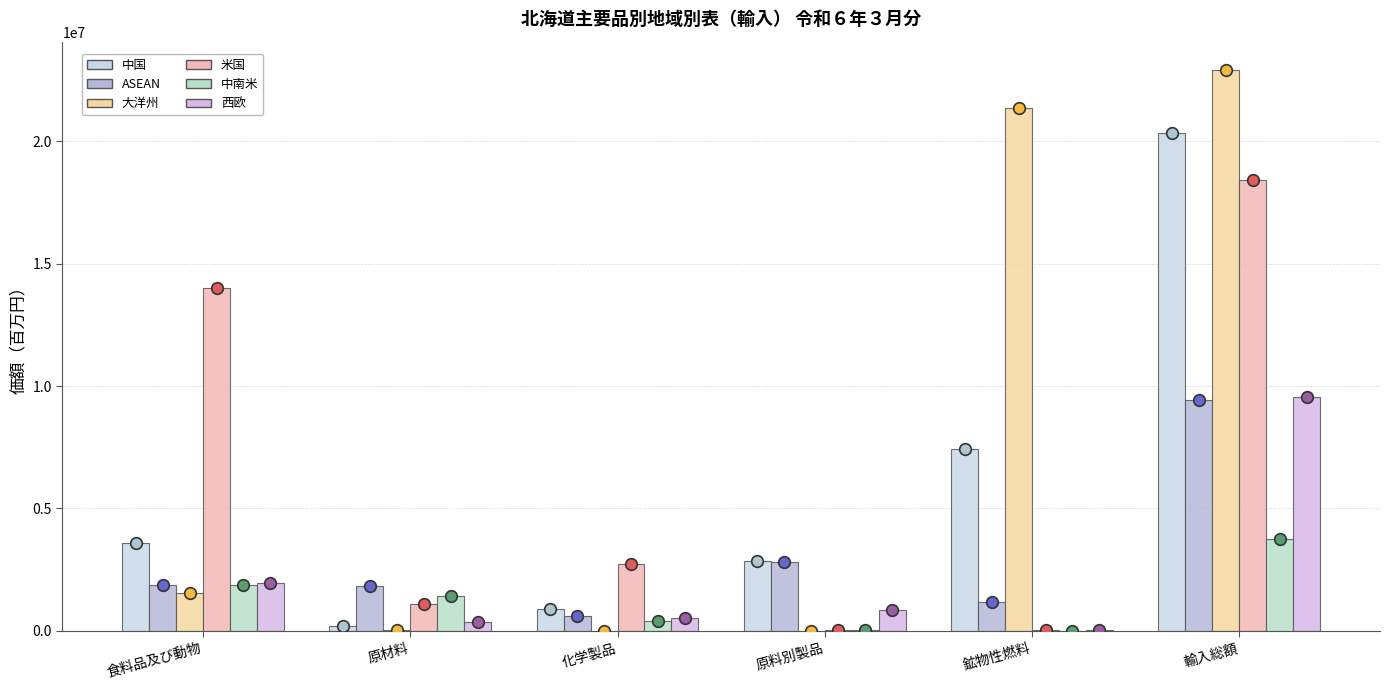

At which category is the sum across all series the highest?

輸入総額